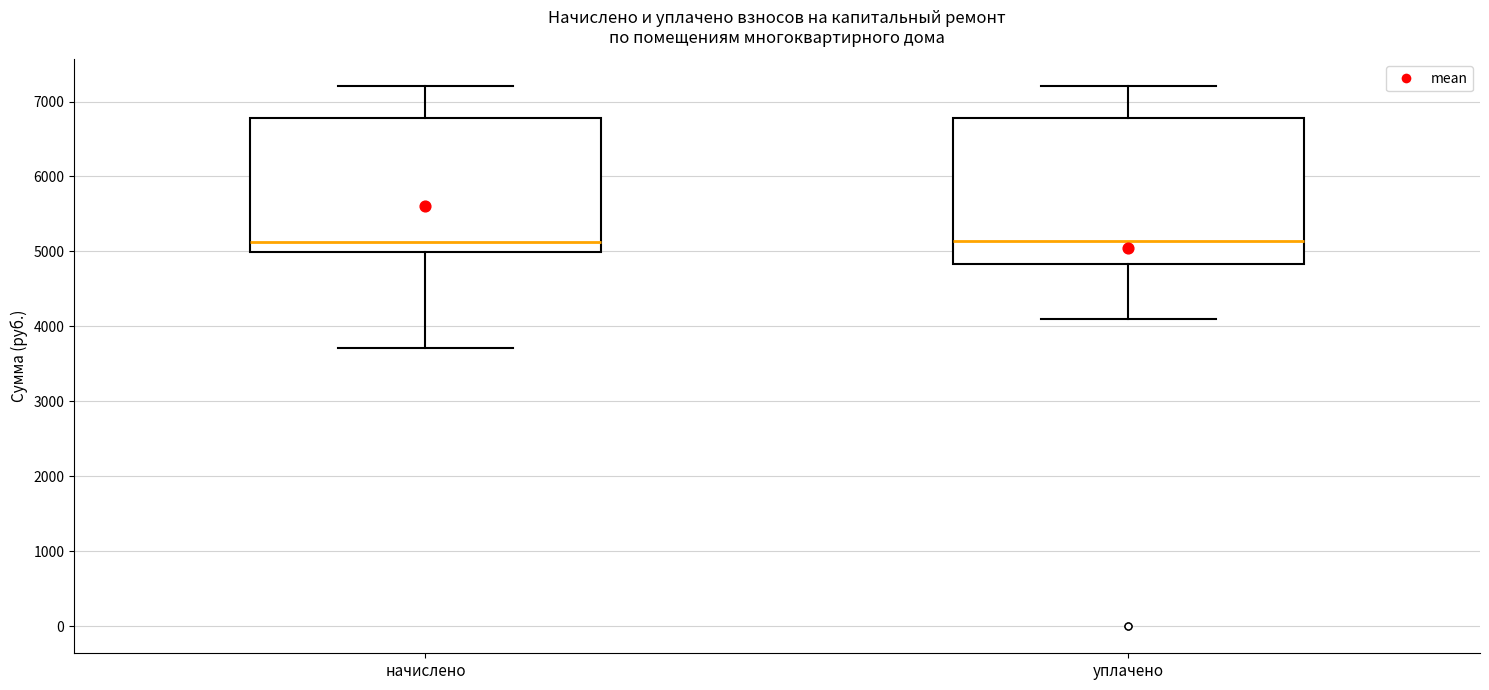

Reading left to right, transcribe this box plot: for each box, give where its median line is, the range the box spans, and where its two whiskers end, as read against the y-axis. The values are not printed on the chart, so give them approximately, as read against the axis.

начислено: median 5100, box 5000 to 6800, whiskers 3700 to 7200
уплачено: median 5100, box 4800 to 6800, whiskers 4100 to 7200